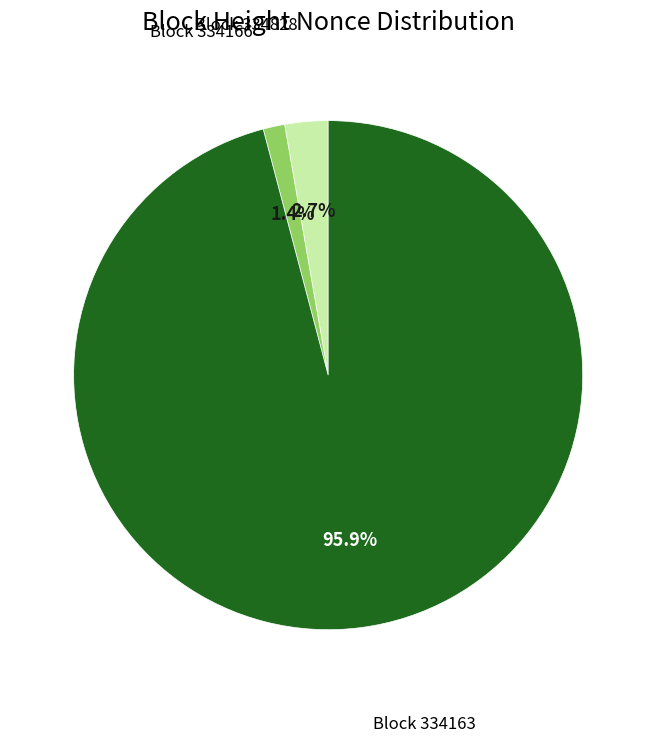

Is there a majority slice in this chart?

Yes